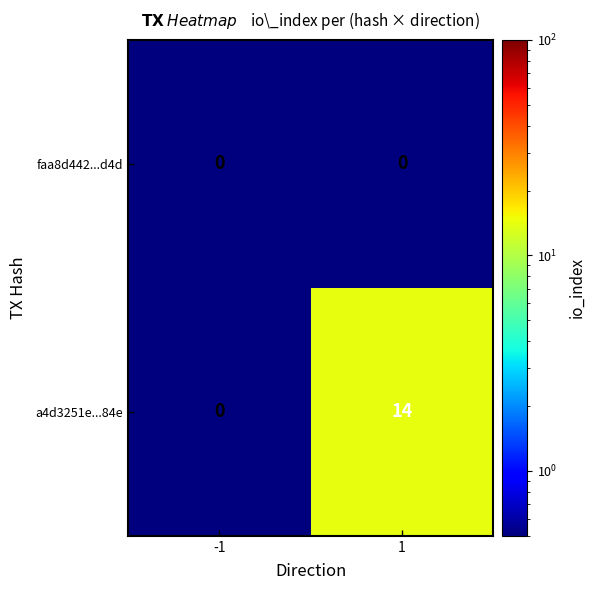

What is the spread (max minus min) of values at 1?

14